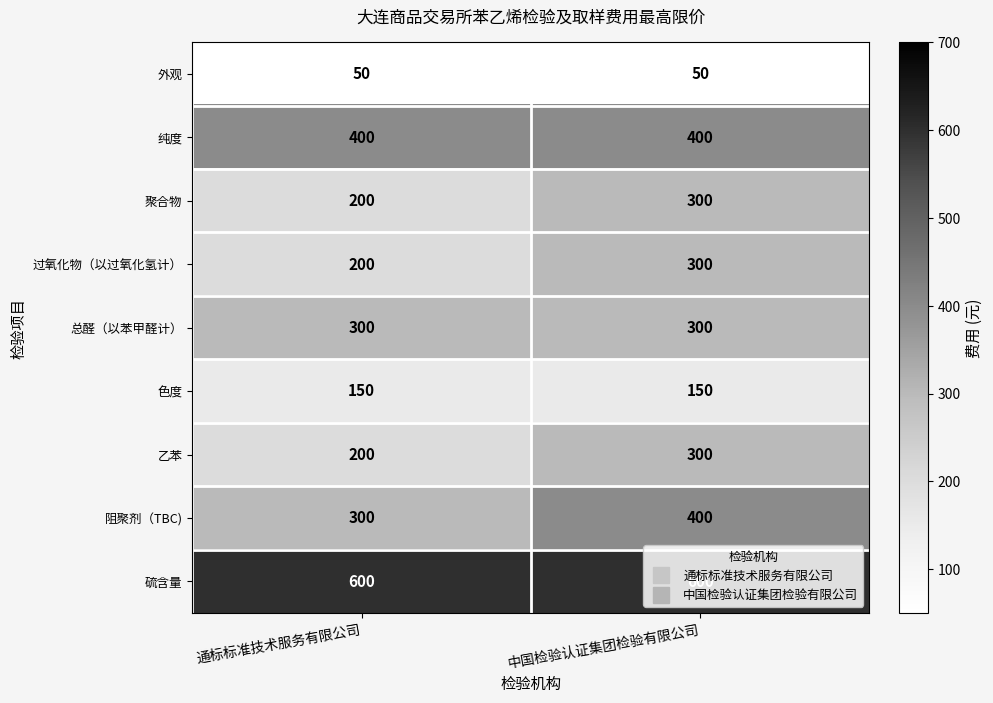

What is the total value across all series at 通标标准技术服务有限公司?

2400